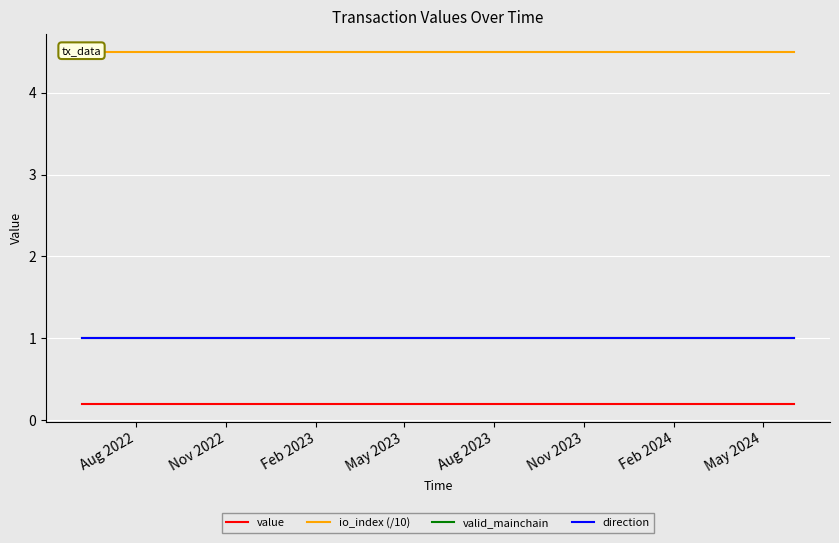

What position from the left is Feb 2024?

7